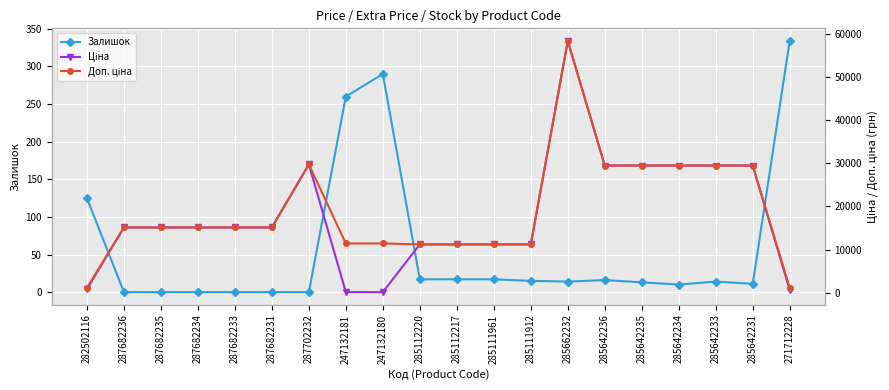

Is the value of Залишок at 287702232 greater than the value of Ціна at 247132181?

No